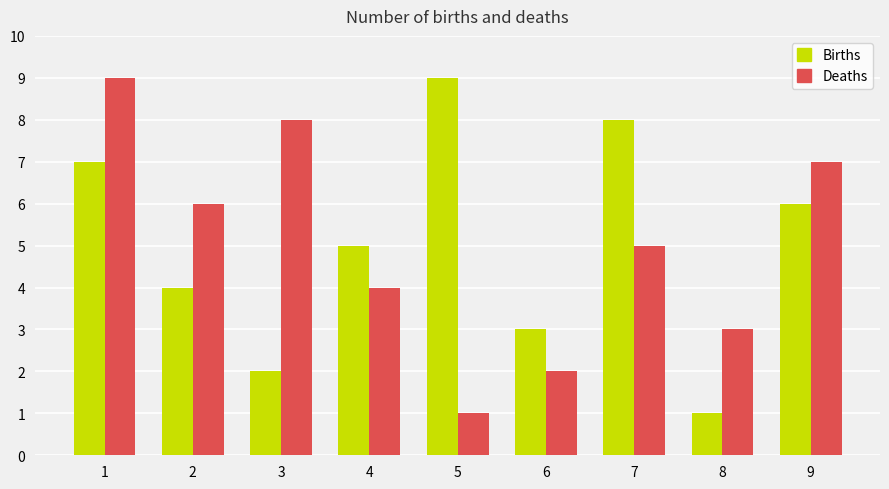

Is it true that Births equals 3 at 6?

True